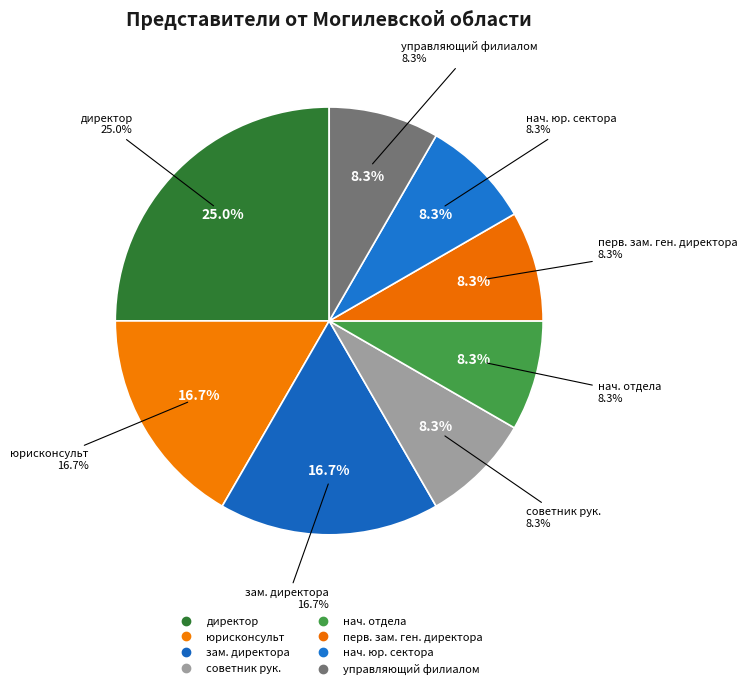

Between начальник отдела and первый заместитель генерального директора, which is larger?

начальник отдела